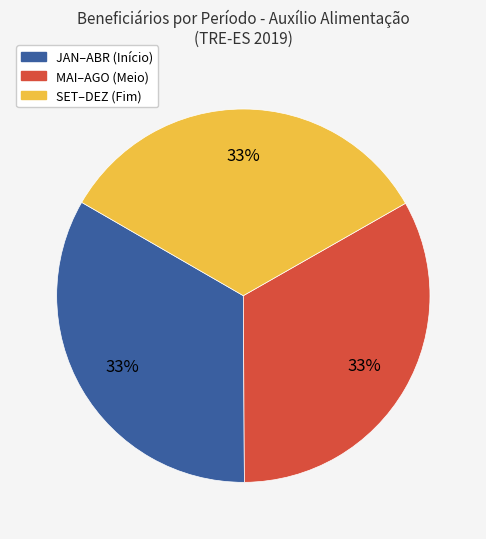

To the nearest percent, what is the average slice percentage?

33%